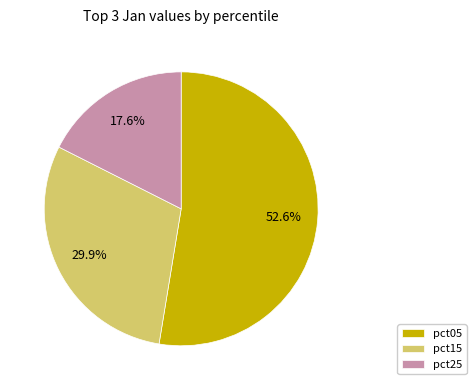

Is there any slice that represents more than half of the pie?

Yes